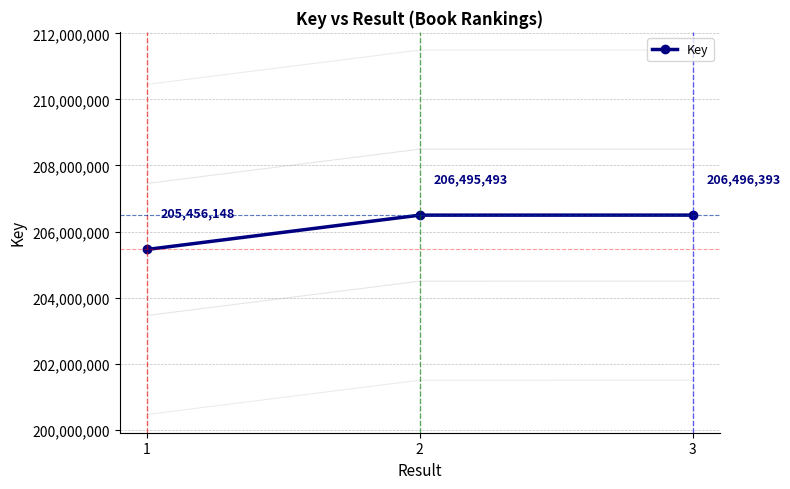

The value at 1 is 115628063. True or false?

False